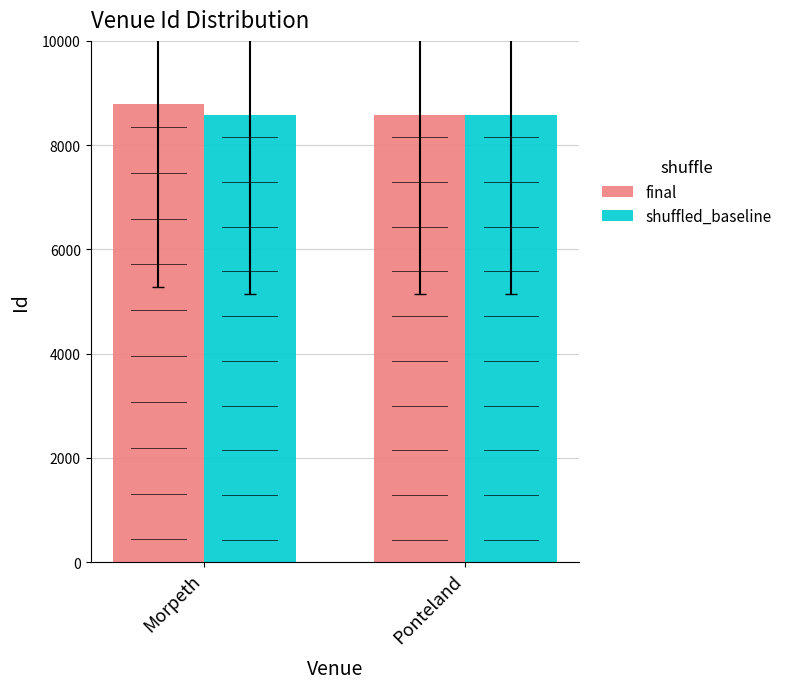

Rank the series by their maximum value, from highest to lowest.

final, shuffled_baseline